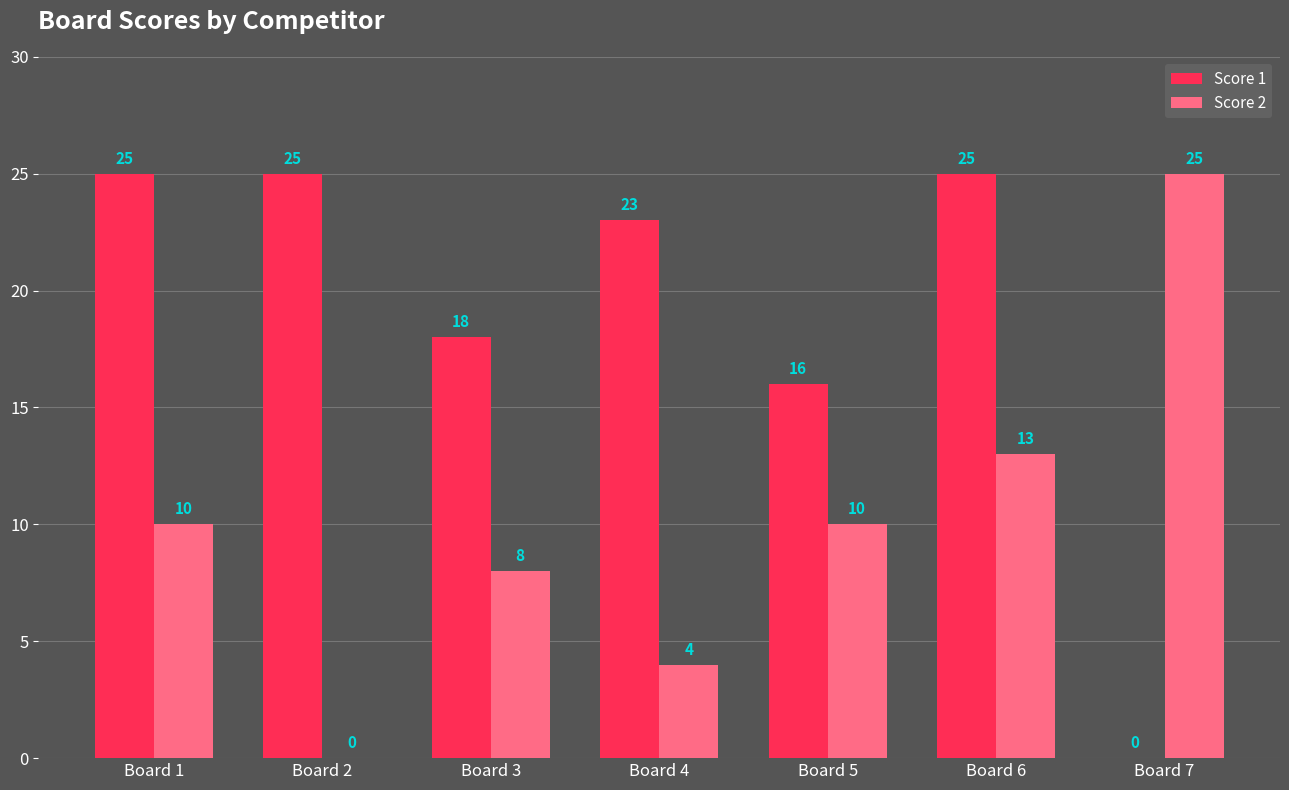

What is the approximate value of Score 2 at Board 5, to the nearest 10?

10